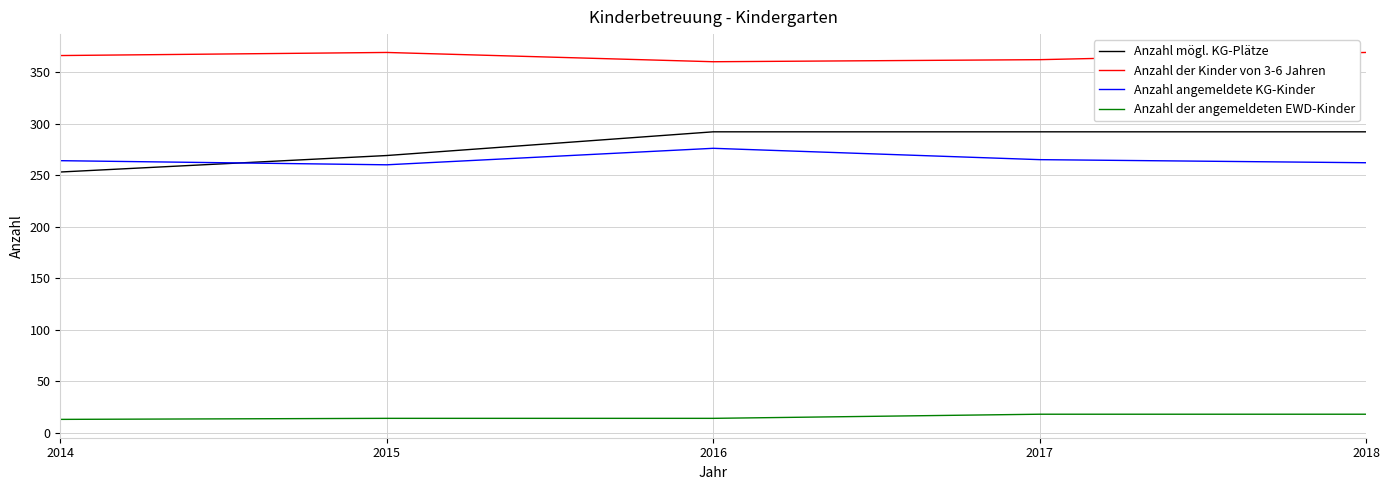

What is the spread (max minus min) of values at 2017?

344